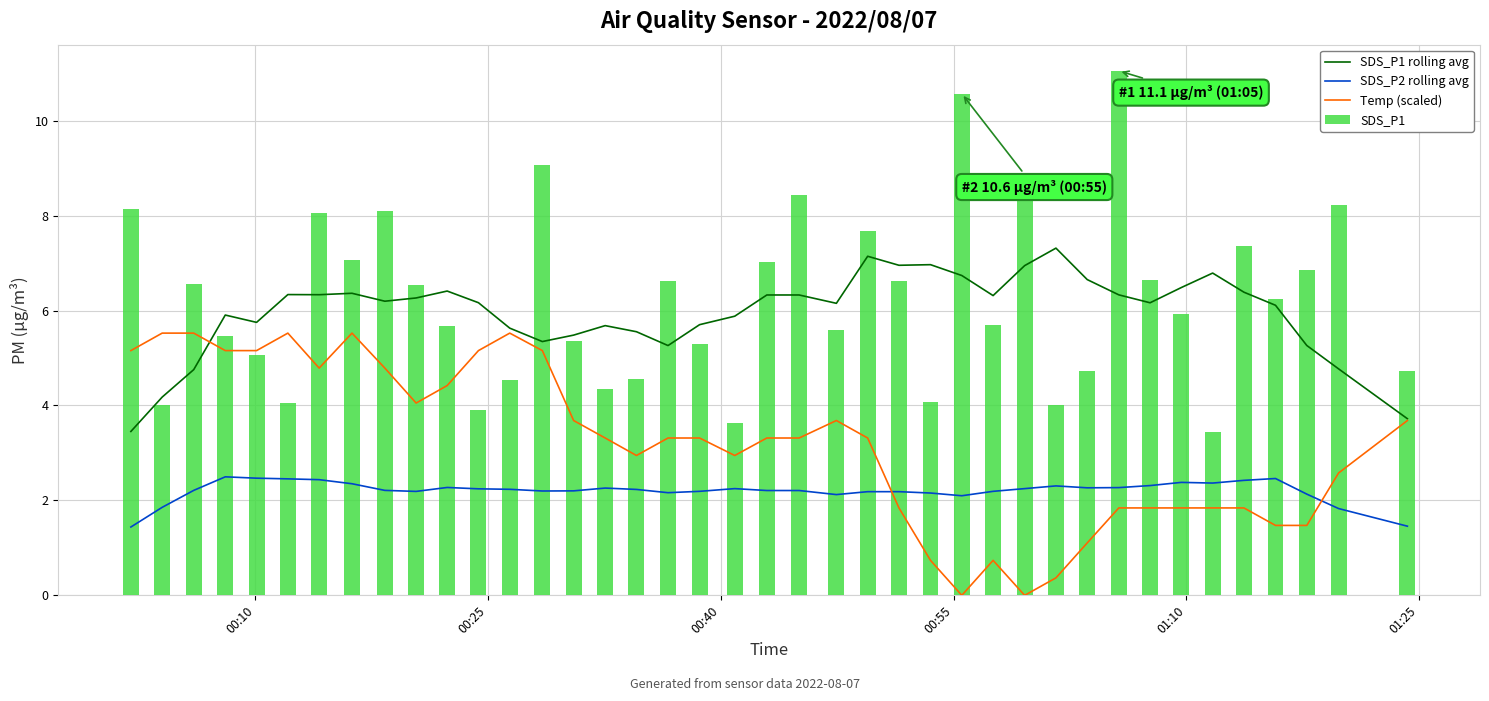

What is the difference between the second highest and second lowest values in the SDS_P1 series?

6.9